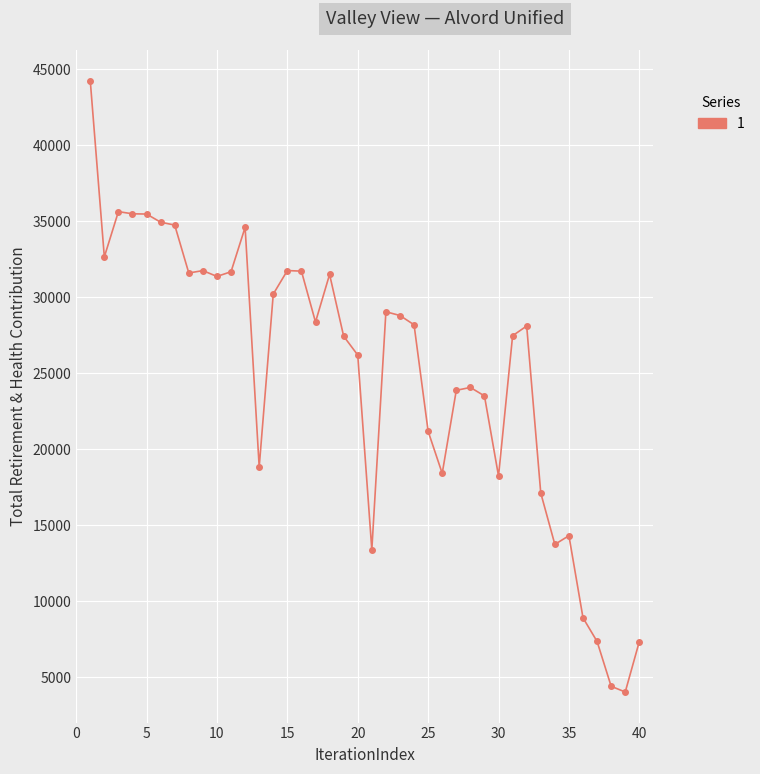

What is the sum of all values?

1002017